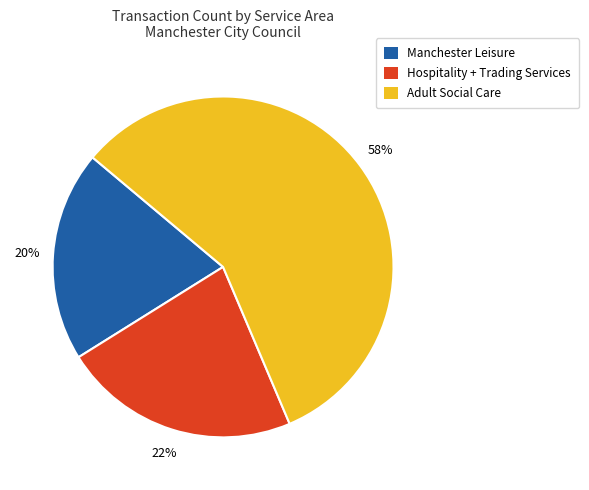

Is the sum of Hospitality + Trading Services and Adult Social Care greater than half?

Yes